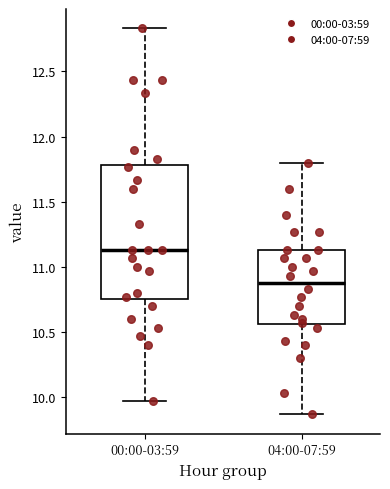

Reading left to right, read every box against the y-axis: the position of its median line, the range the box covers, and the ends of its whiskers. The values are not printed on the chart, so give them approximately, as read against the axis.

00:00-03:59: median 11.15, box 10.75 to 11.80, whiskers 9.95 to 12.85
04:00-07:59: median 10.90, box 10.55 to 11.15, whiskers 9.85 to 11.80